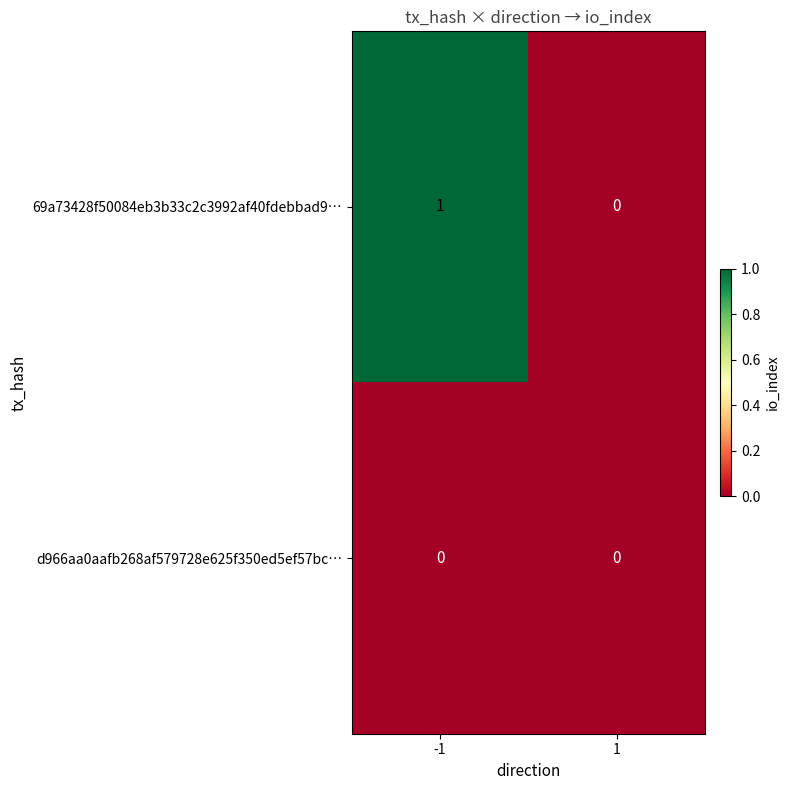

Is the value of 69a73428f50084eb3b33c2c3992af40fdebbad9… at -1 greater than the value of d966aa0aafb268af579728e625f350ed5ef57bc… at 1?

Yes